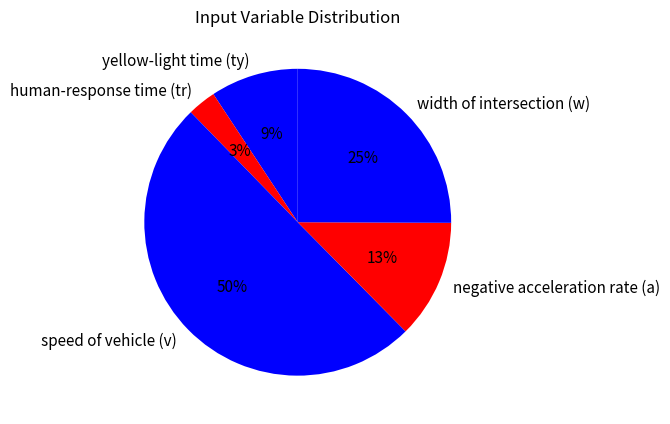

What is the majority slice?

speed of vehicle (v)